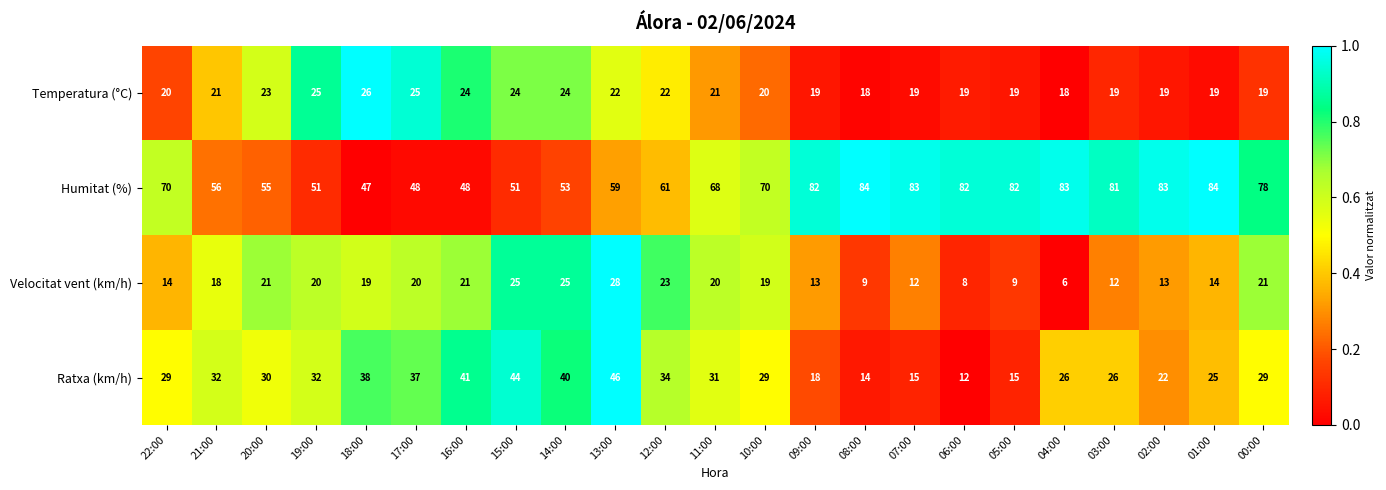

At which category does the chart reach its minimum across all series?

04:00